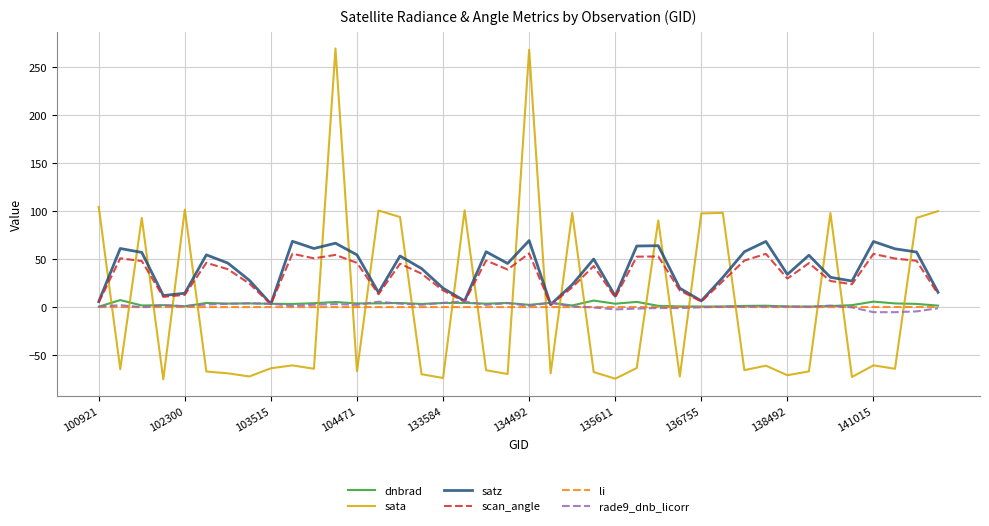

Which series has the widest spread of values?

sata